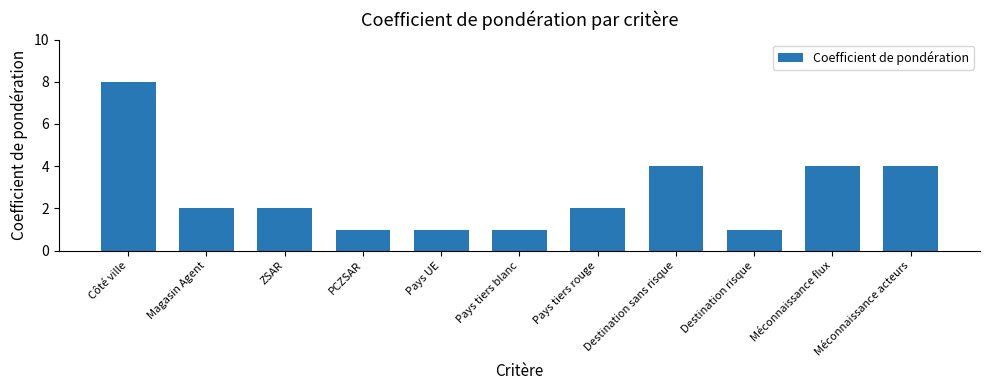

What is the ratio of the value at Magasin Agent to the value at ZSAR?

1.0